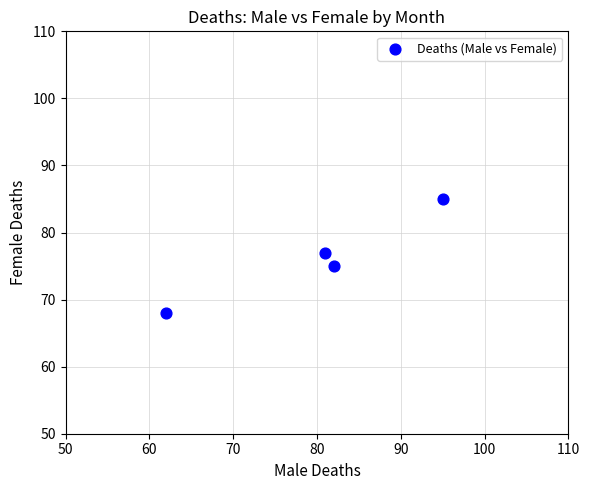

What is the average X value?

80